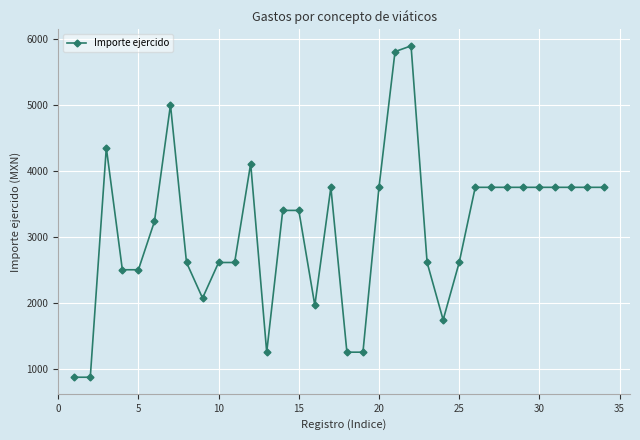

What is the value of the 18th point from the left?

1250.0